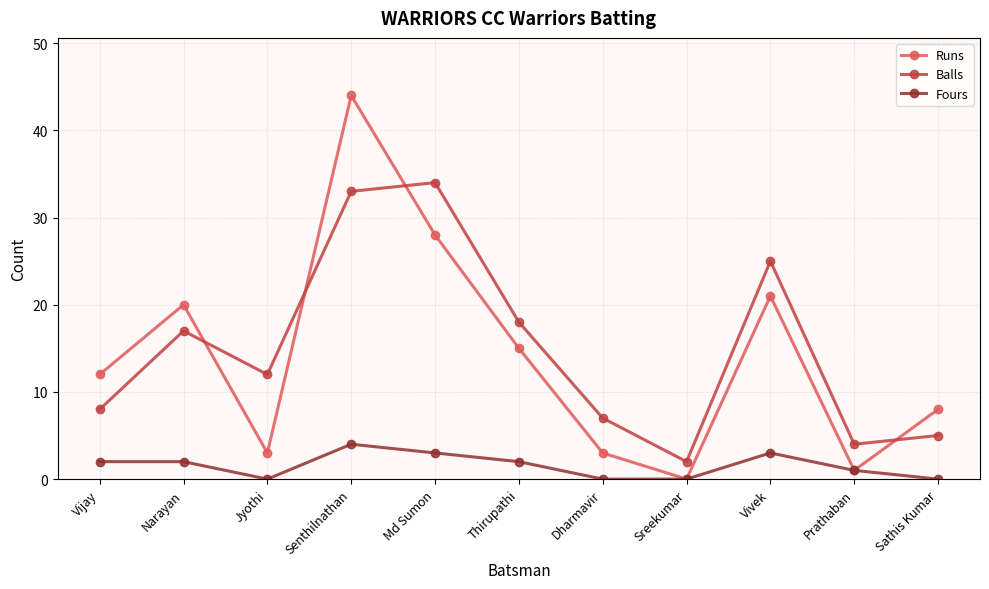

What is the difference between the Balls values at Sreekumar and Md Sumon?

32